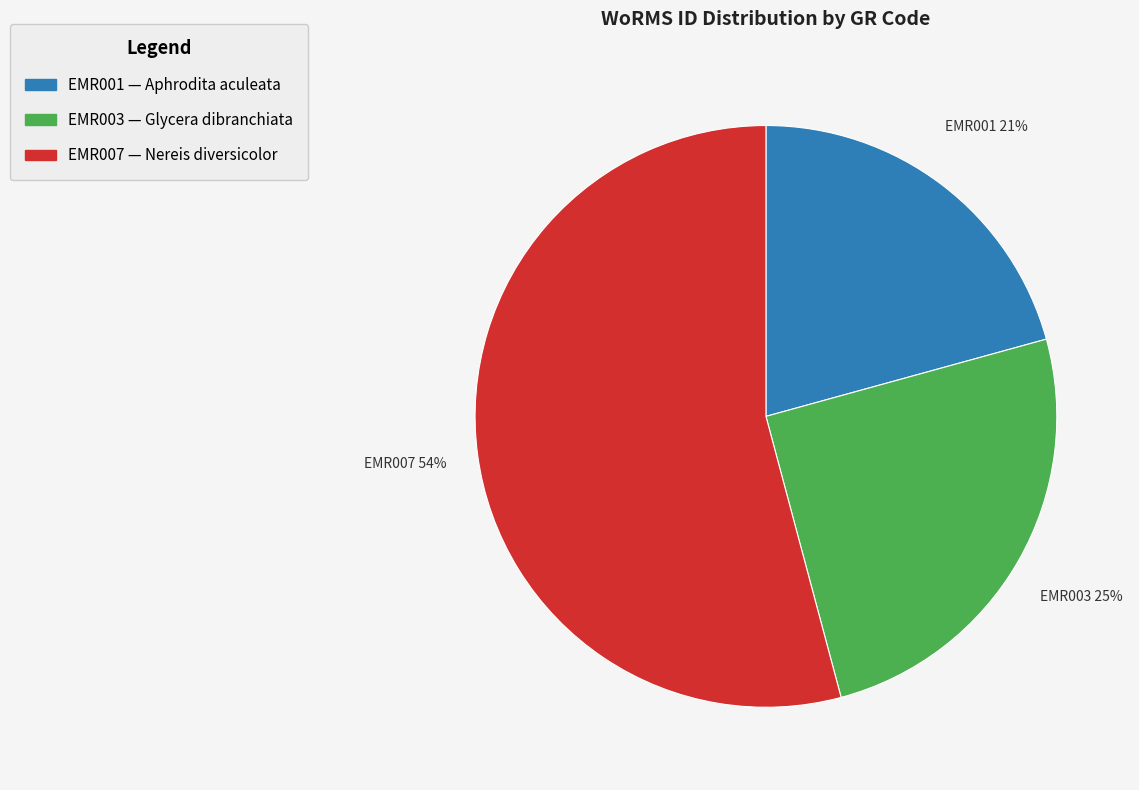

To the nearest percent, what is the difference between the EMR001 and EMR007 slice percentages?

33%